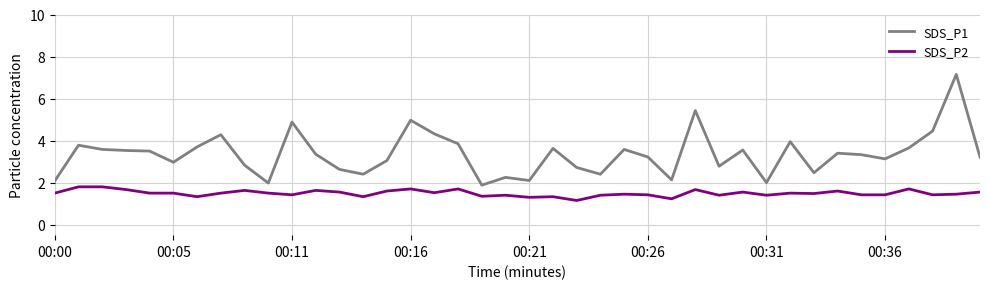

Rank the series by their maximum value, from highest to lowest.

SDS_P1, SDS_P2